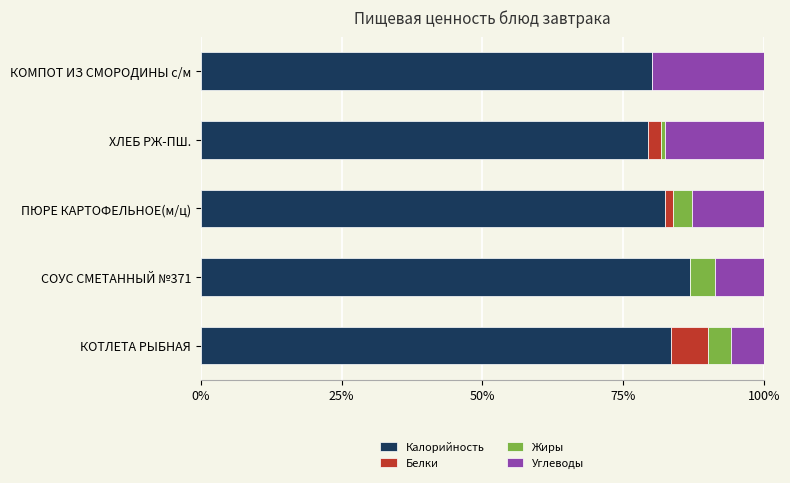

The Калорийность series shows 39.4 at СОУС СМЕТАННЫЙ №371. True or false?

False